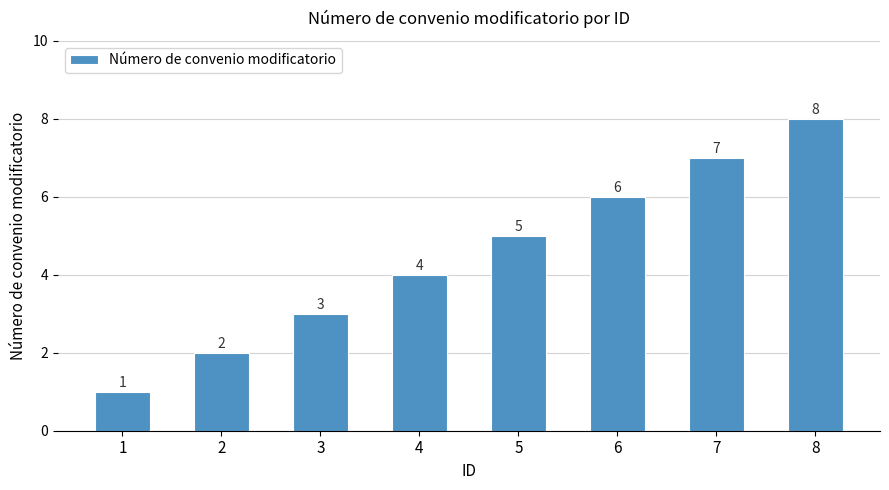

What is the change in value from 1 to 7?

+6